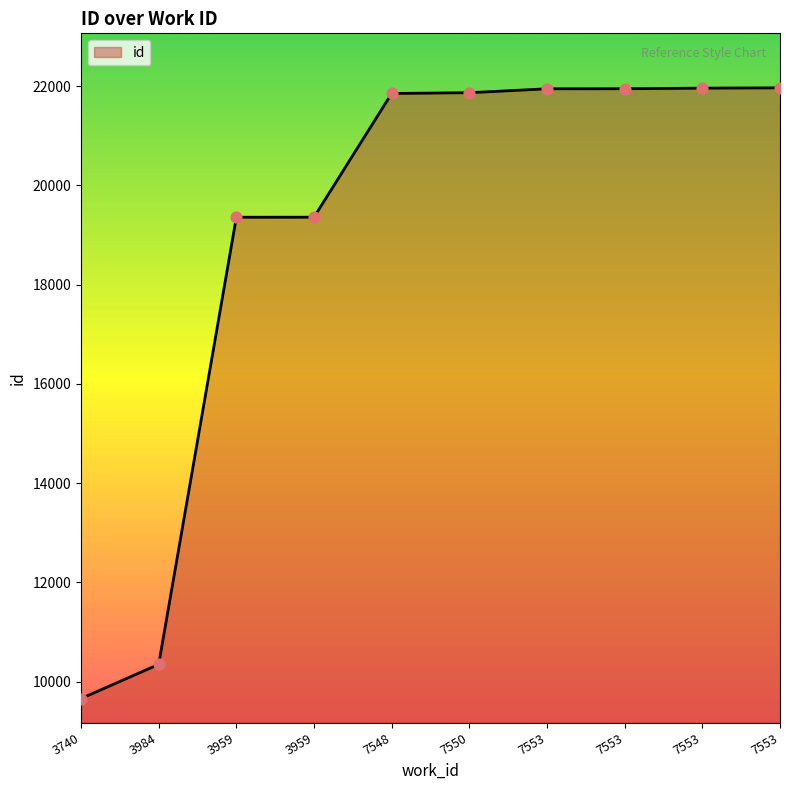

What is the change in value from 3740 to 7550?

+12206